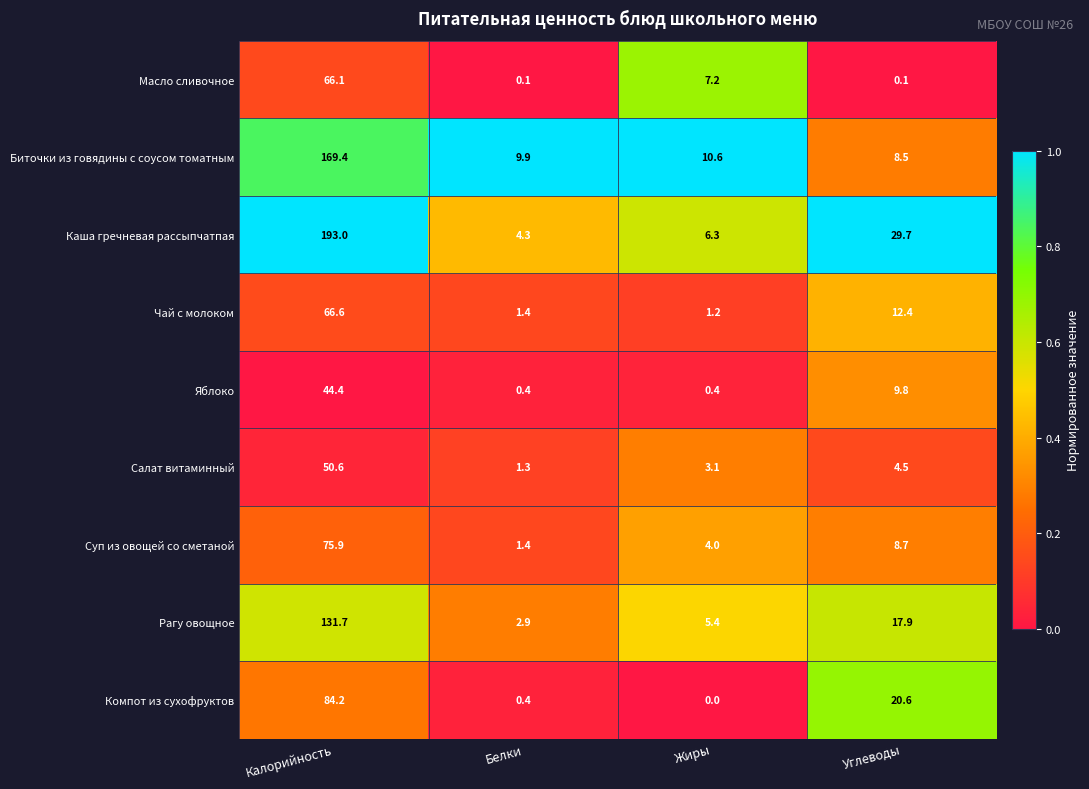

At which category does the chart reach its peak across all series?

Калорийность